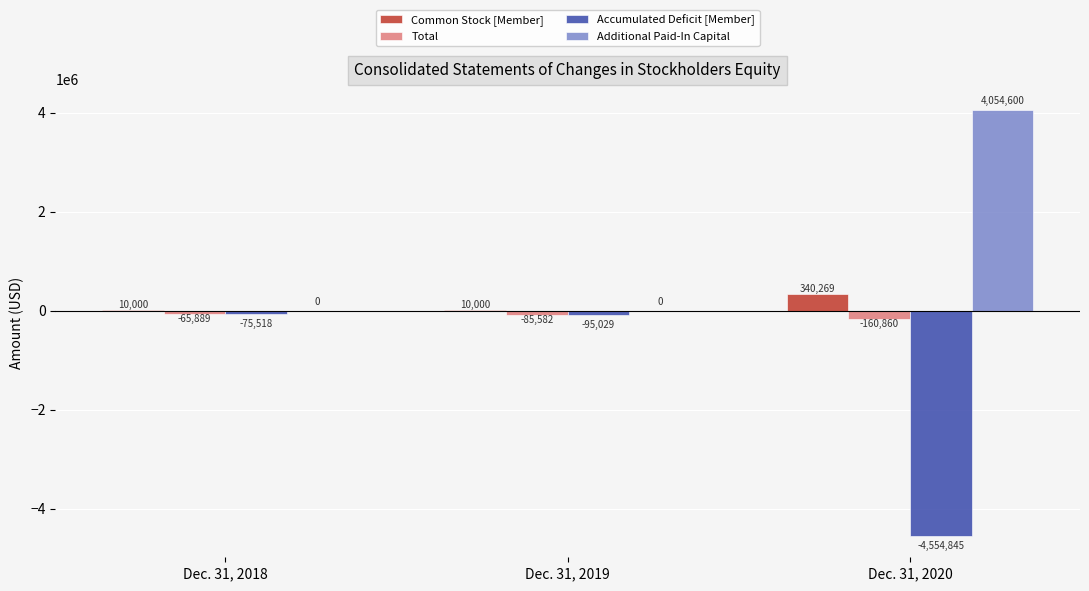

What is the total value across all series at Dec. 31, 2019?

-170611